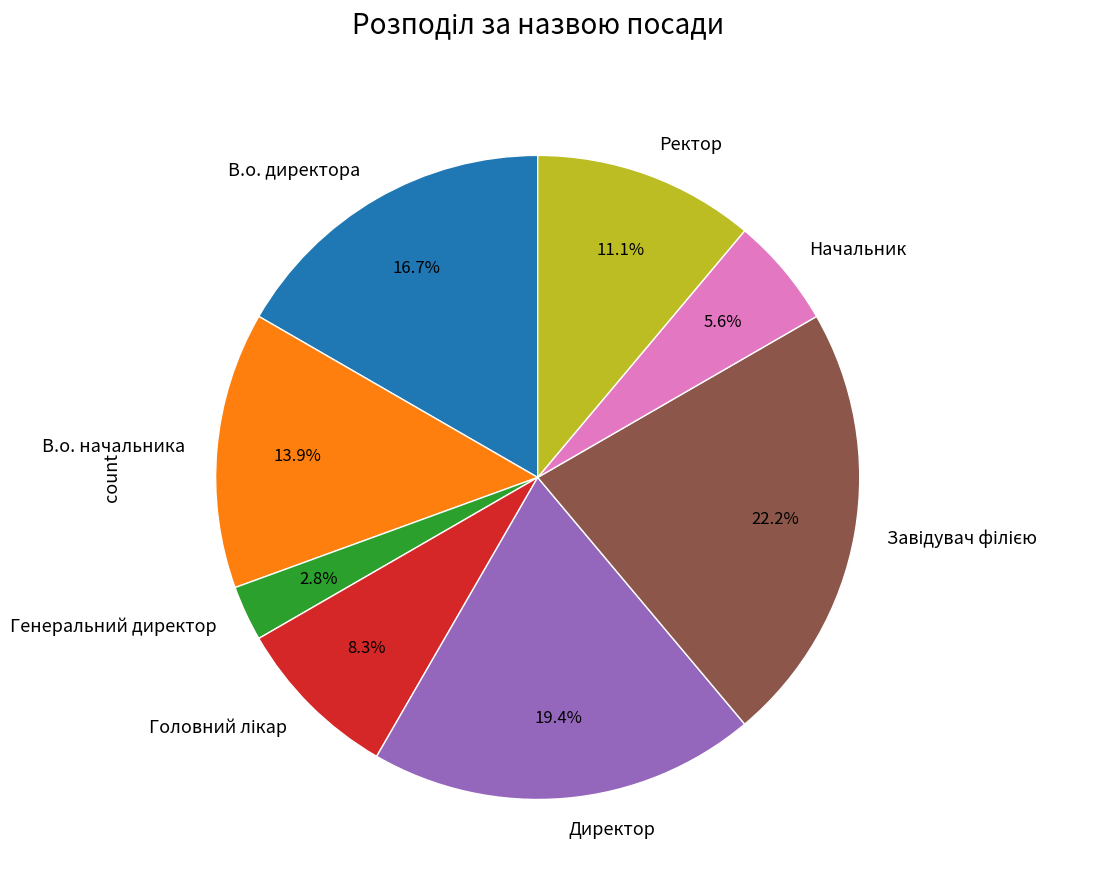

What percentage do В.о. начальника and Генеральний директор together represent?

16.7%